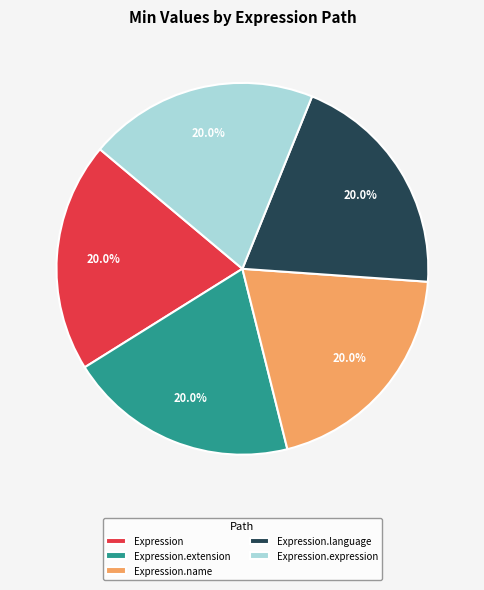

Combined, do Expression.name and Expression.expression account for over 50%?

No